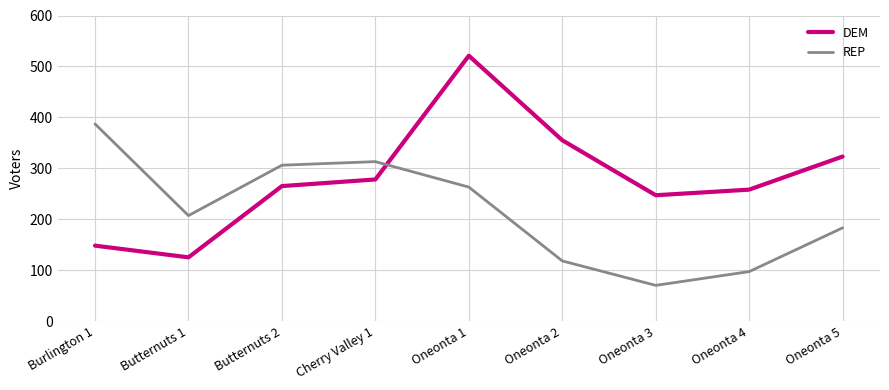

The DEM series shows 92 at Cherry Valley 1. True or false?

False